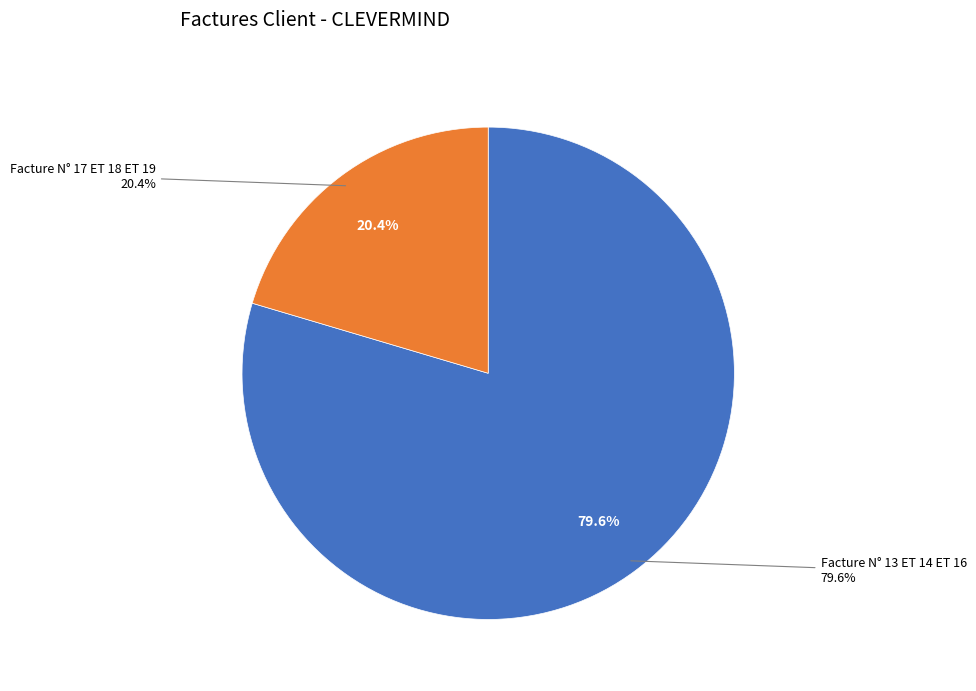

To the nearest percent, what is the average slice percentage?

50%